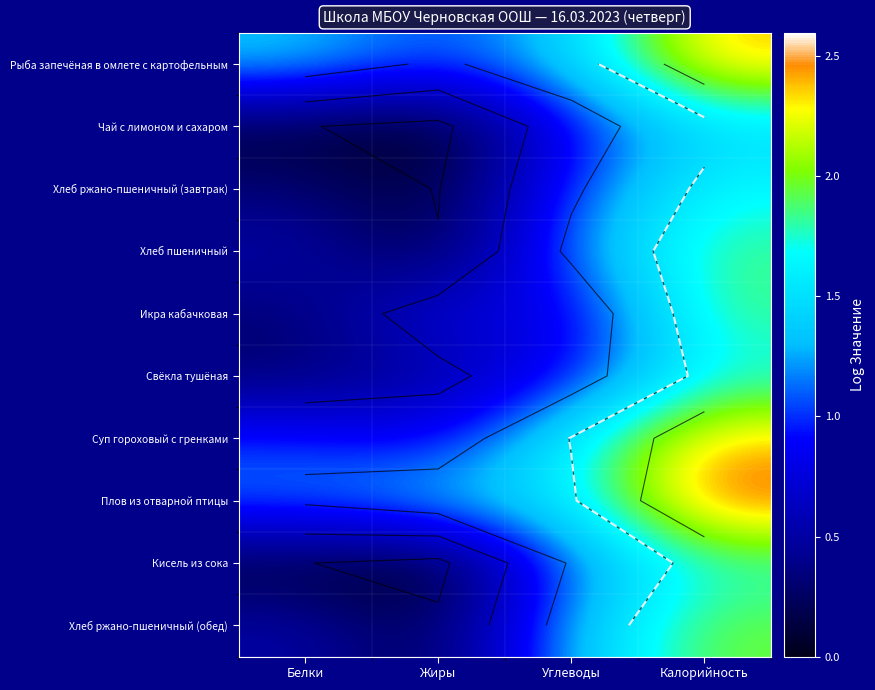

How many values in the Хлеб ржано-пшеничный (обед) series are below 1?

2